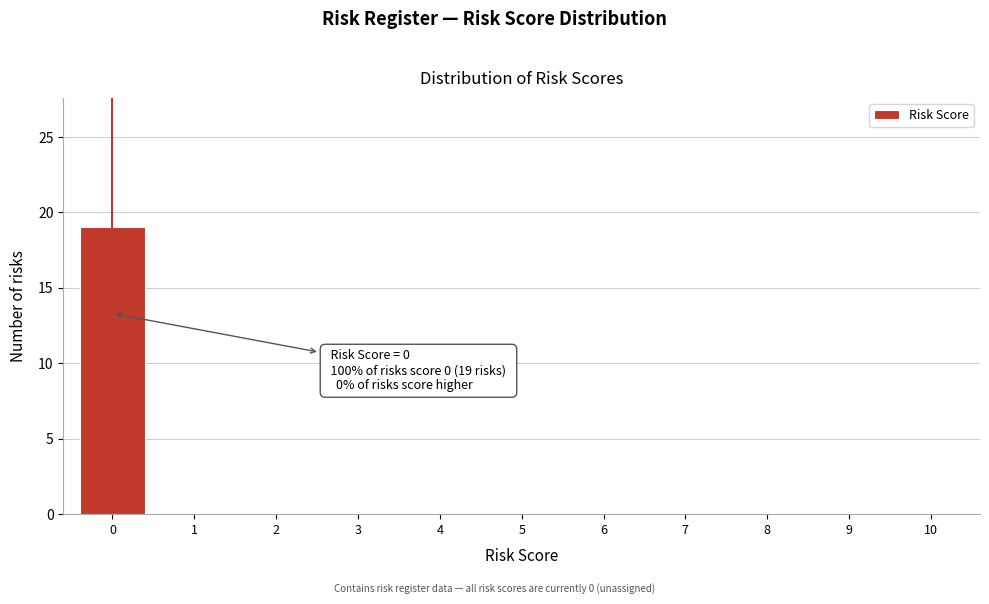

Reading left to right, list all the values displayed in this chart.

0=19	1=0	2=0	3=0	4=0	5=0	6=0	7=0	8=0	9=0	10=0